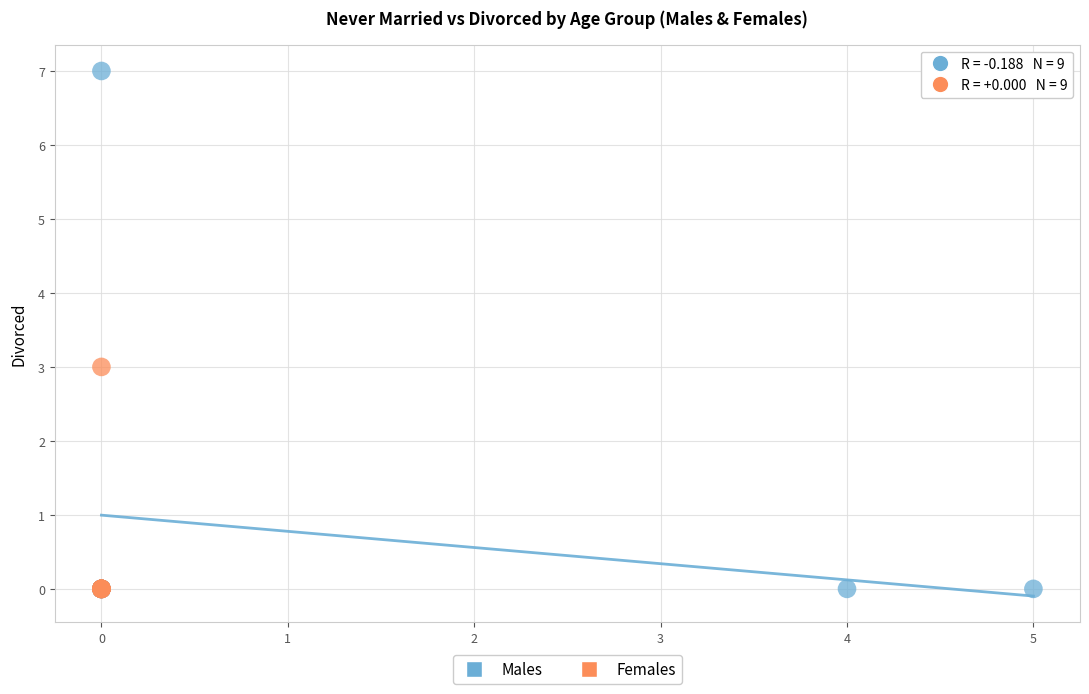

Which series contains the highest Y value?

Males